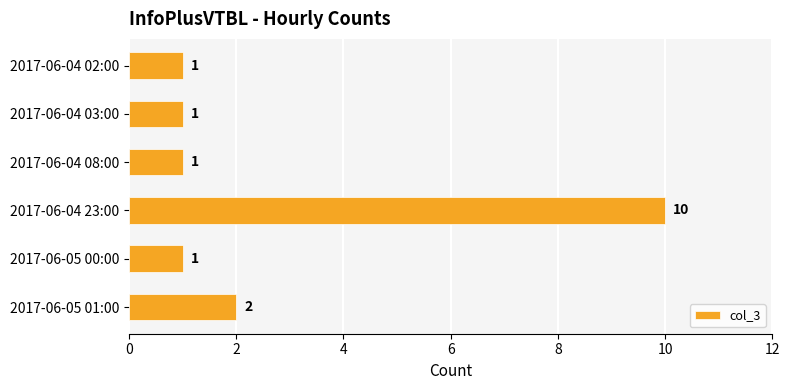

True or false: the data shows 1 at 2017-06-05 00:00.

True